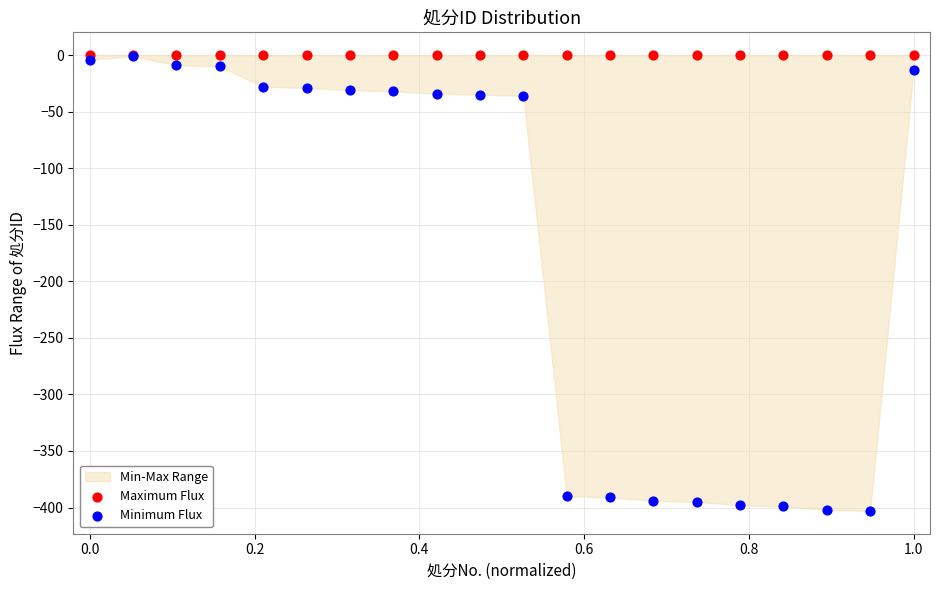

Which series contains the lowest Y value?

Minimum Flux